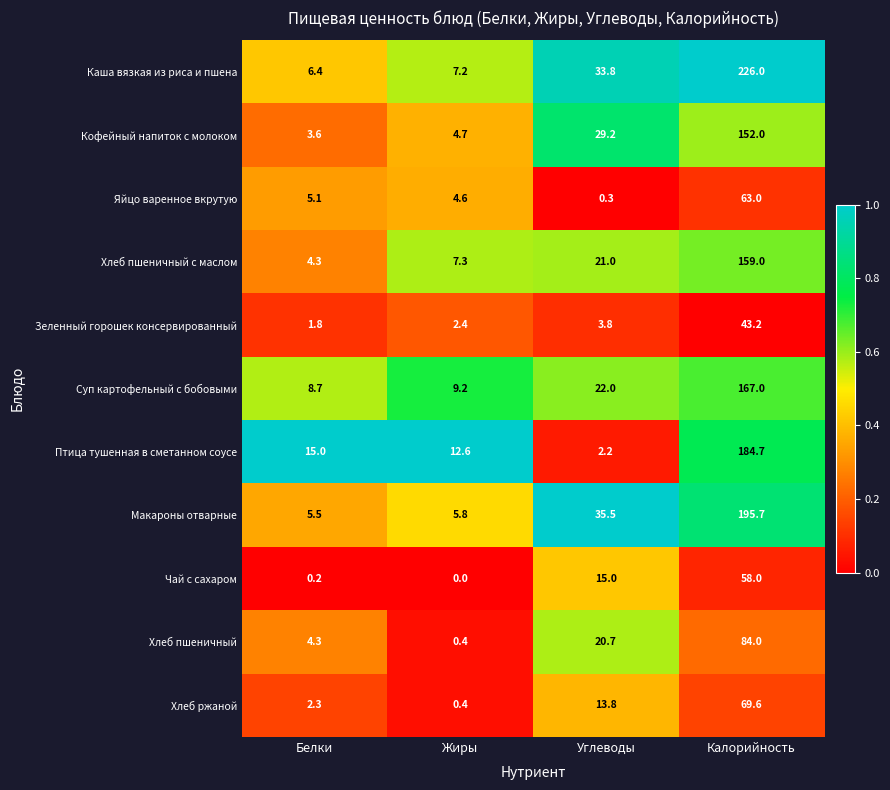

Which series has the largest total across all categories?

Каша вязкая из риса и пшена